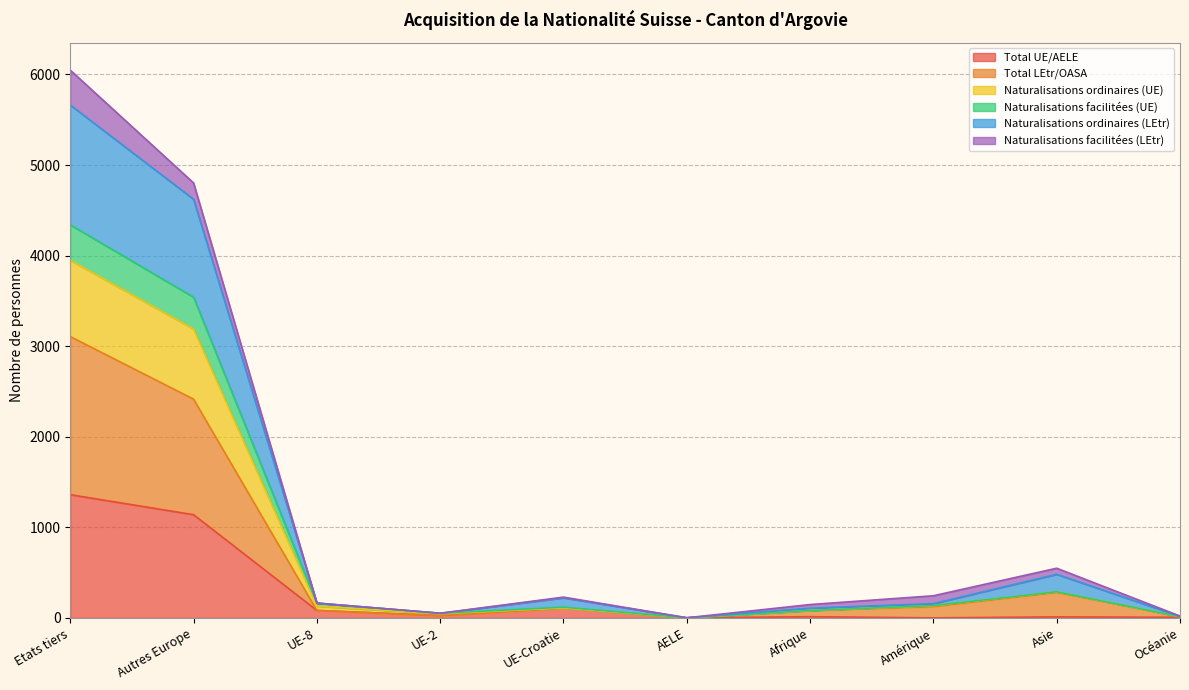

Does the chart have visible grid lines?

Yes